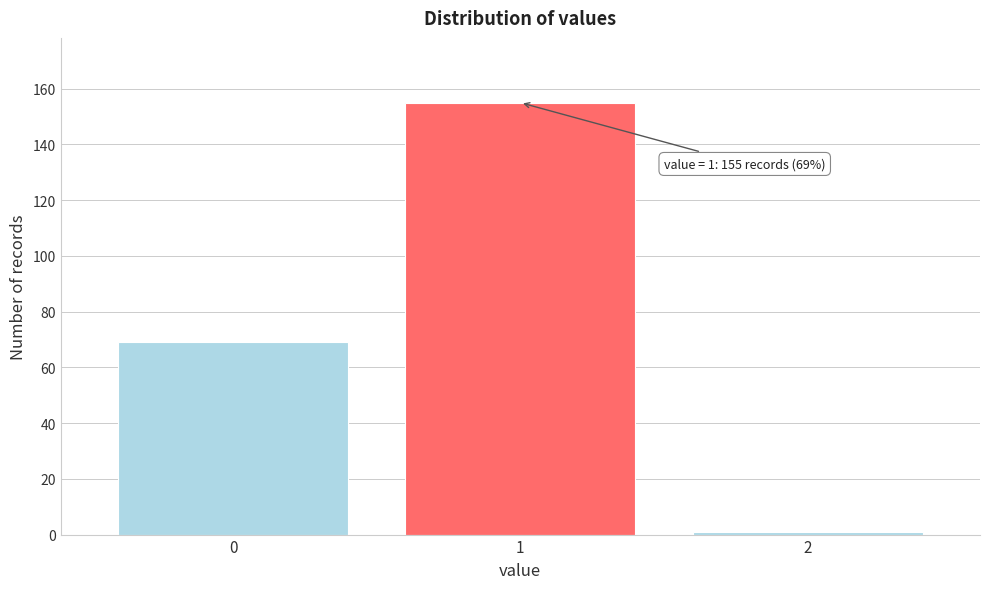

Reading left to right, transcribe all the data shown in this chart.

0=69	1=155	2=1